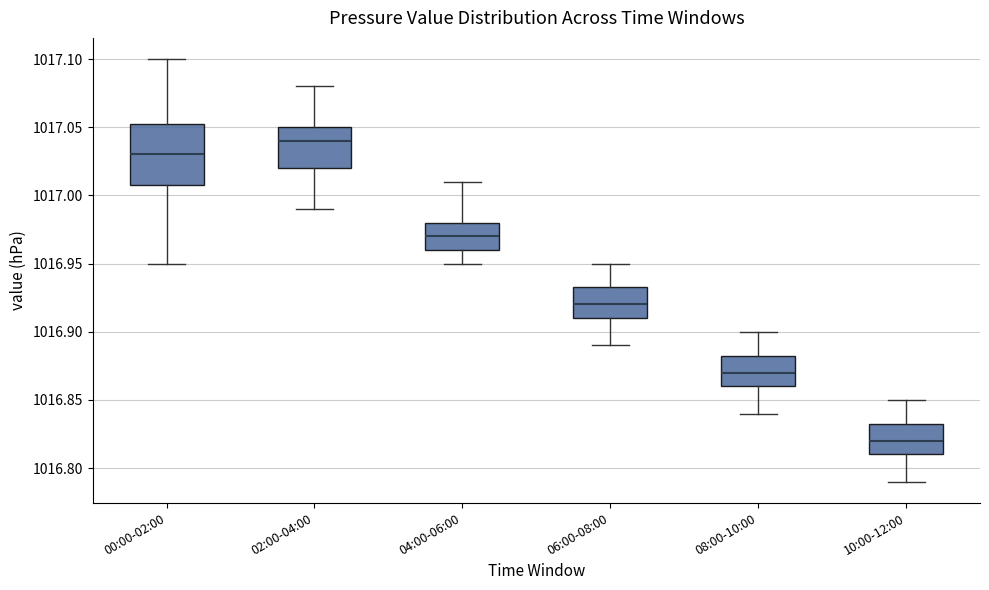

Reading left to right, read every box against the y-axis: the position of its median line, the range the box covers, and the ends of its whiskers. The values are not printed on the chart, so give them approximately, as read against the axis.

00:00-02:00: median 1017.030, box 1017.010 to 1017.055, whiskers 1016.950 to 1017.100
02:00-04:00: median 1017.040, box 1017.020 to 1017.050, whiskers 1016.990 to 1017.080
04:00-06:00: median 1016.970, box 1016.960 to 1016.980, whiskers 1016.950 to 1017.010
06:00-08:00: median 1016.920, box 1016.910 to 1016.935, whiskers 1016.890 to 1016.950
08:00-10:00: median 1016.870, box 1016.860 to 1016.885, whiskers 1016.840 to 1016.900
10:00-12:00: median 1016.820, box 1016.810 to 1016.835, whiskers 1016.790 to 1016.850